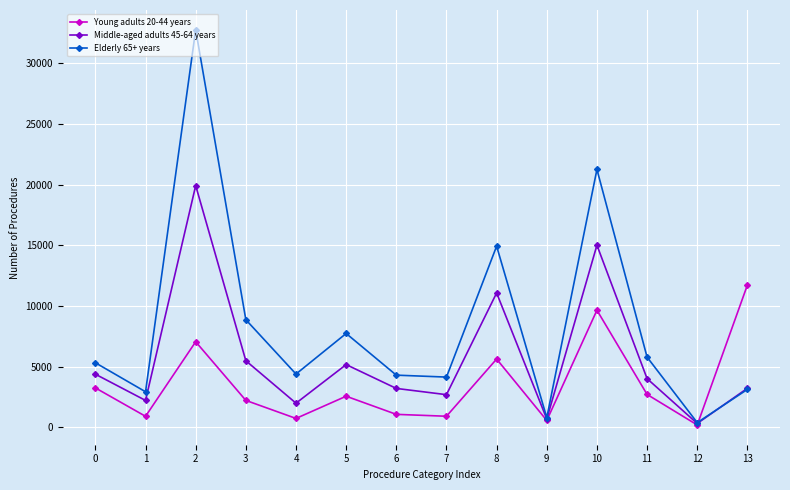

How many lines are shown in the chart?

3